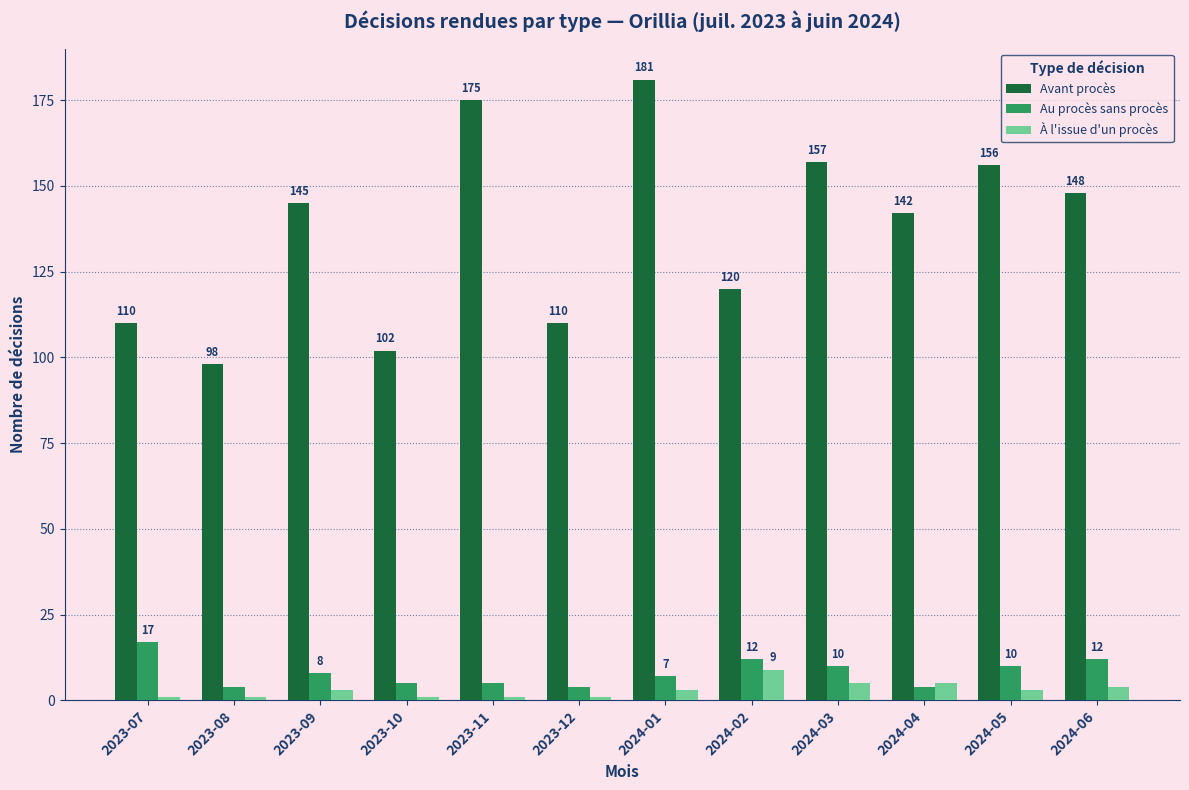

Read the Au procès sans procès value at 2024-01, to the nearest 5.

5